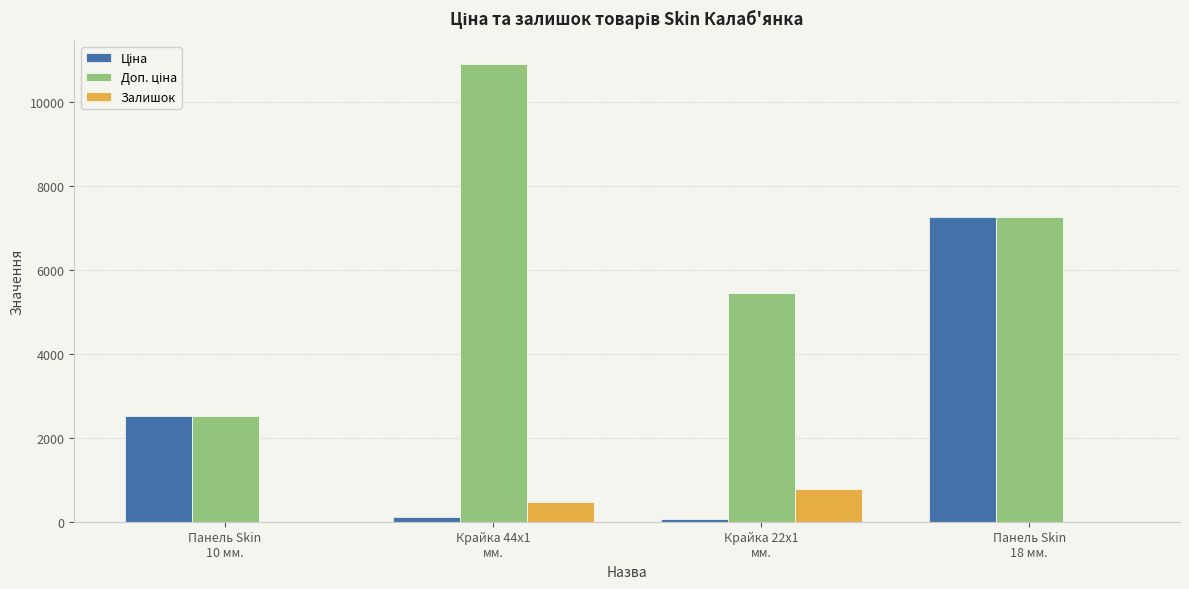

Are the bars horizontal?

No